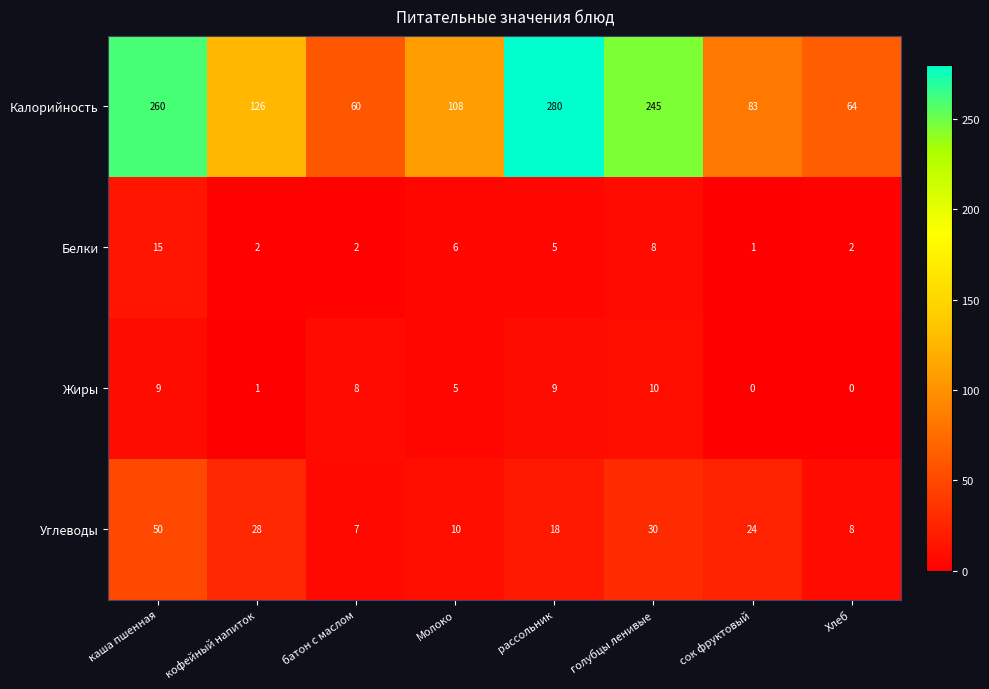

Which series changed the most between голубцы ленивые and Хлеб?

Калорийность